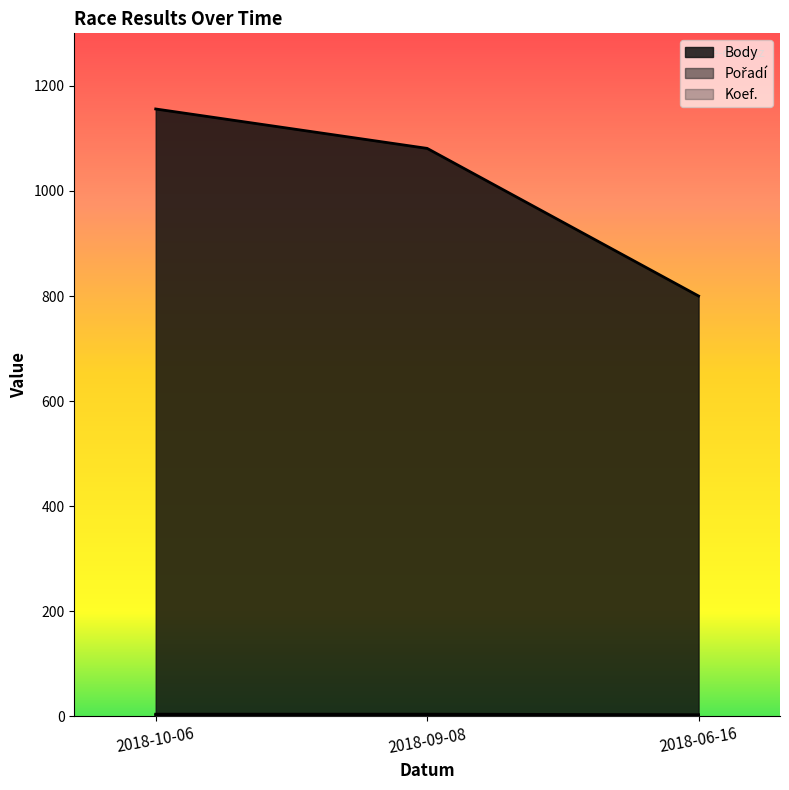

Is the value of Body at 2018-06-16 greater than the value of Pořadí at 2018-09-08?

Yes